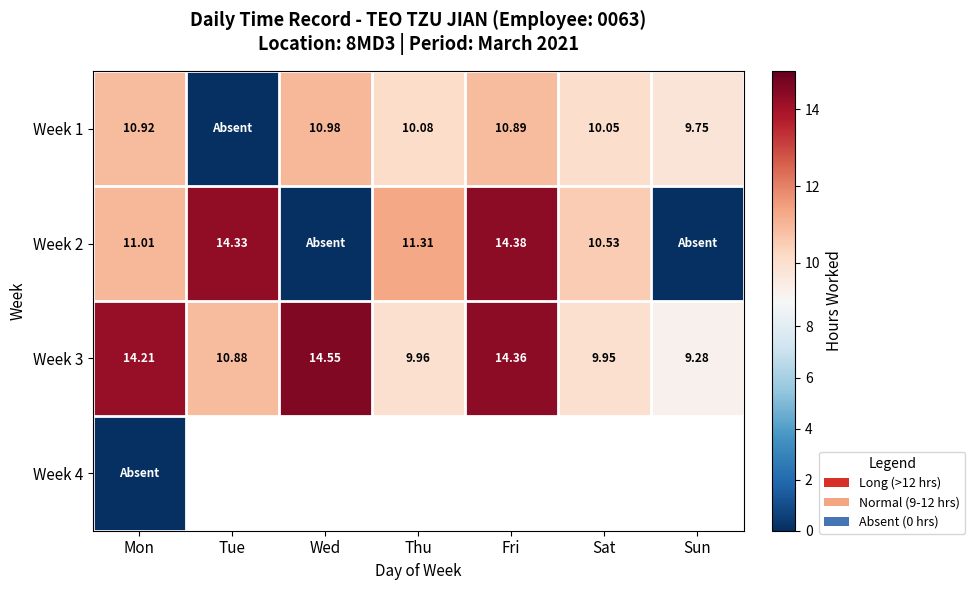

Between Sun and Wed, which is larger?

Wed